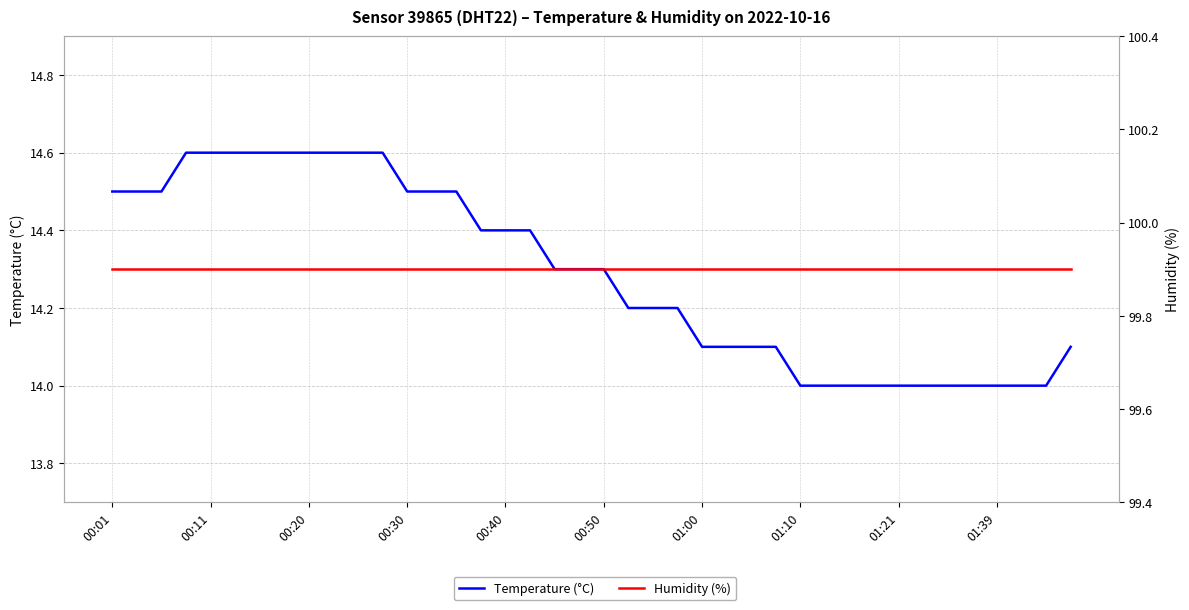

What is the greatest value displayed?

99.9